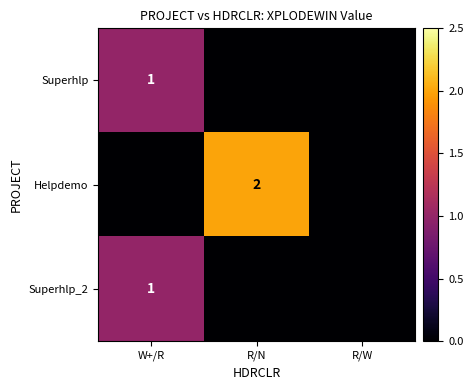

True or false: Superhlp has a value of 1 at W+/R.

True